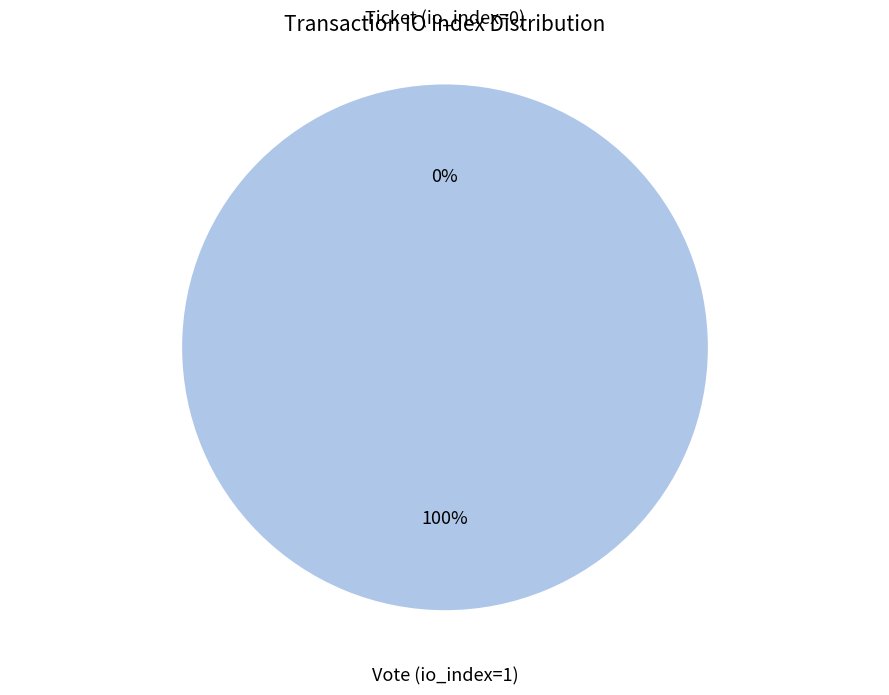

True or false: Vote (io_index=1) accounts for 100% of the total.

True